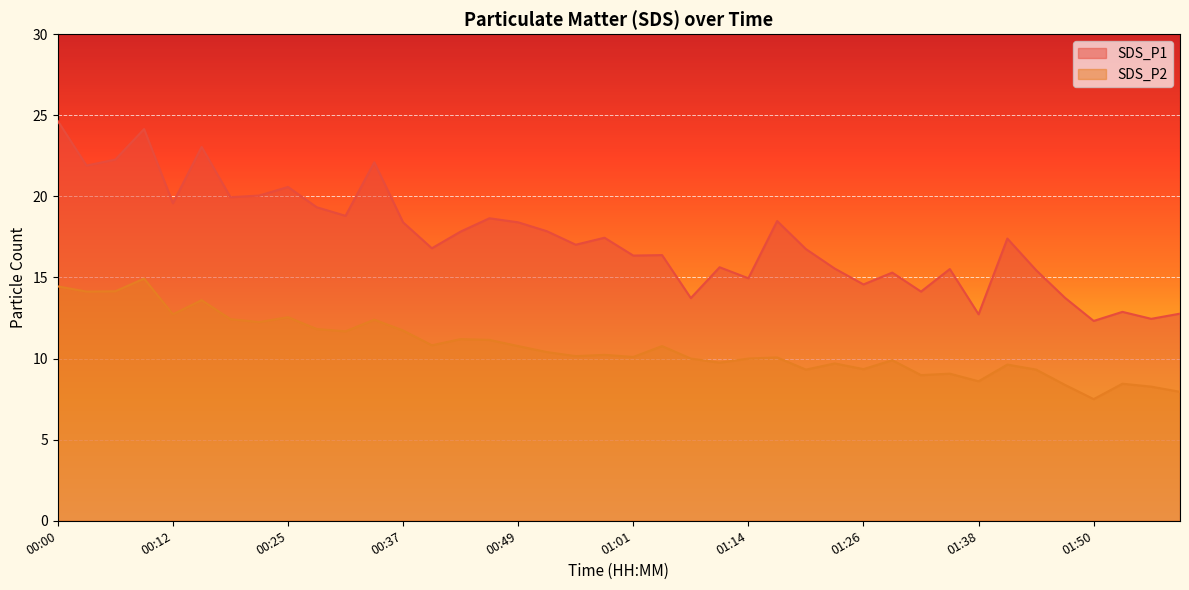

True or false: SDS_P2 and SDS_P1 cross at least once.

False